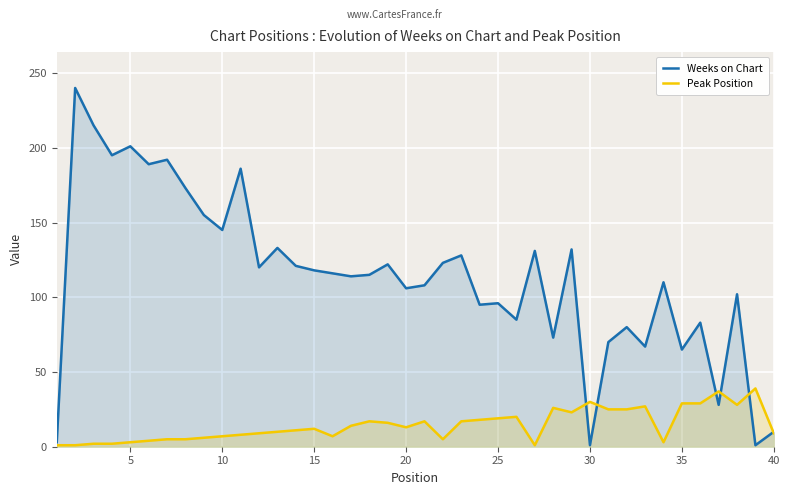

What is the sum of all Weeks on Chart values?

4547